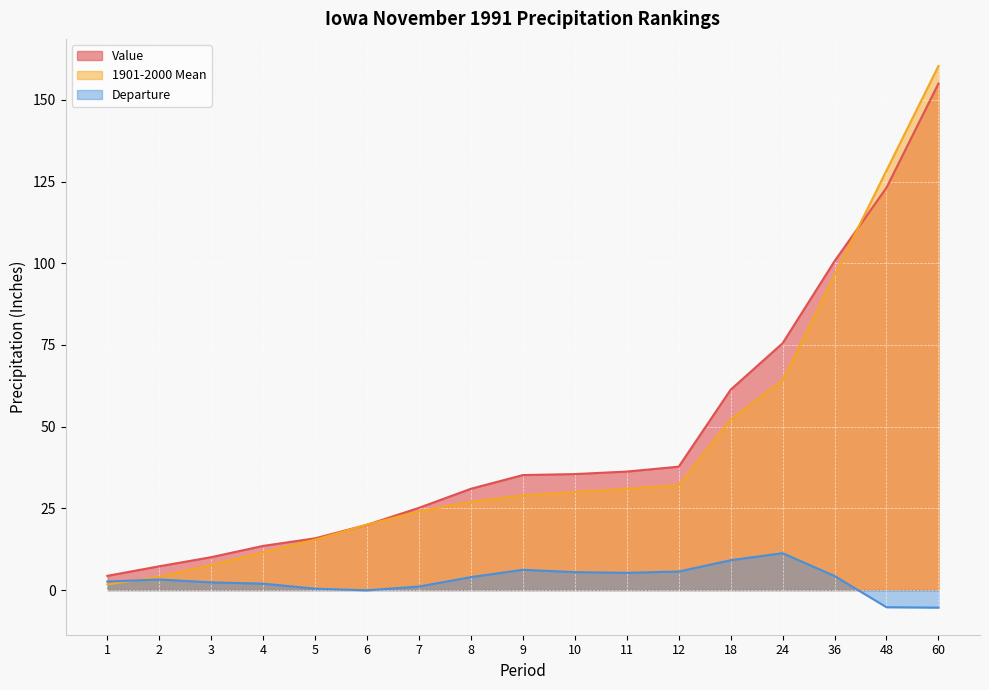

How many lines are shown in the chart?

3